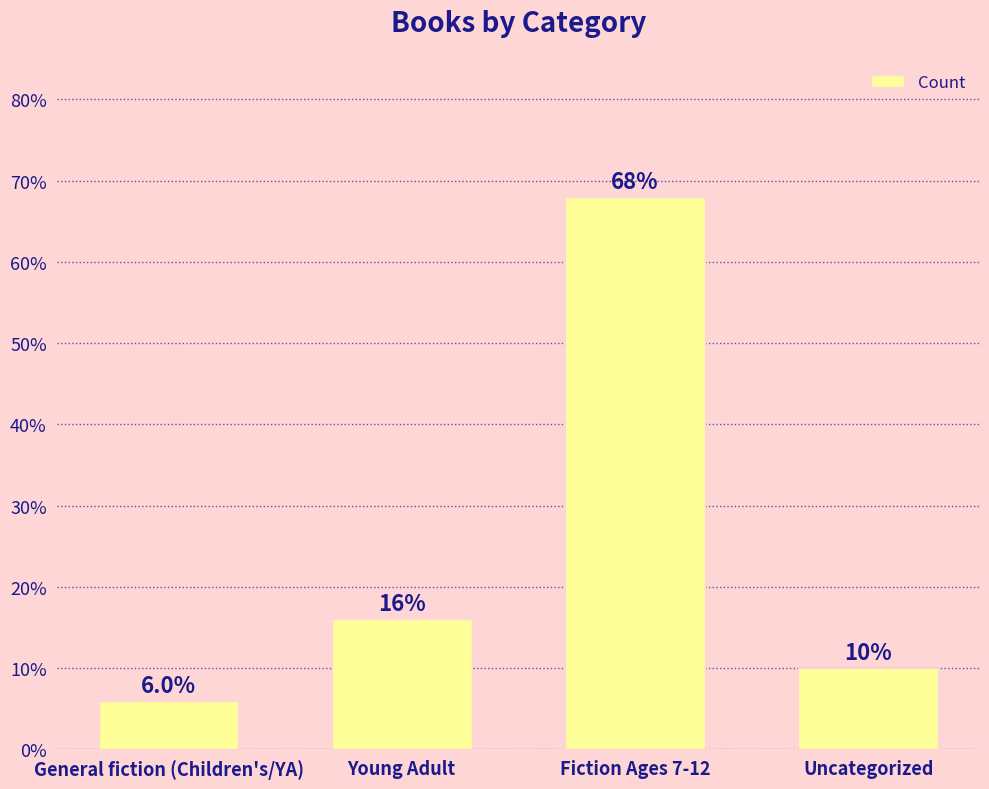

List the labels in order of value, smallest first.

General fiction (Children's/YA), Uncategorized, Young Adult, Fiction Ages 7-12